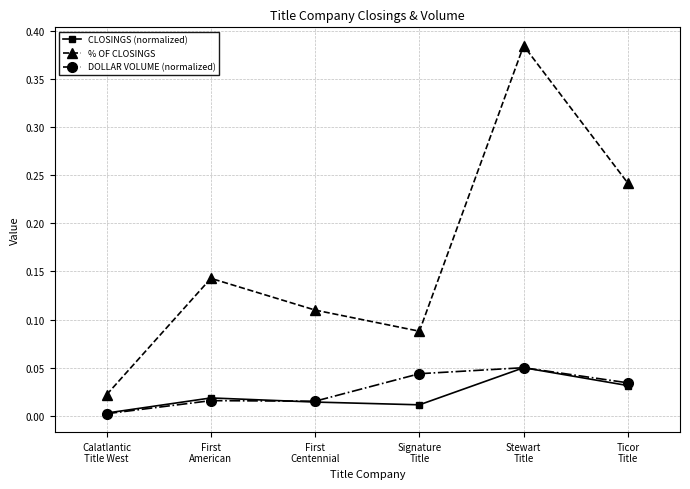

Which category has the highest value in the % OF CLOSINGS series?

Stewart
Title